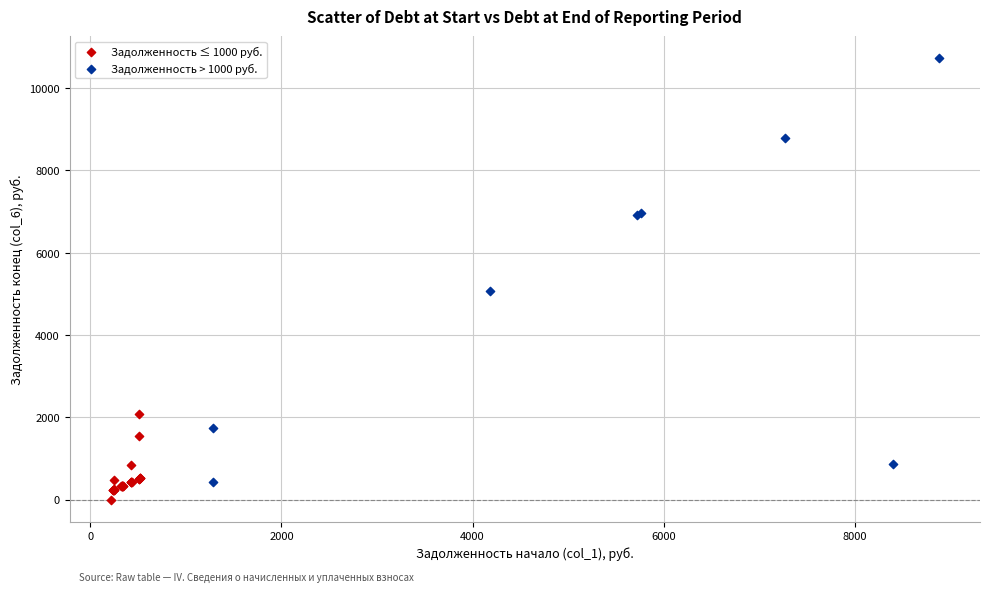

Which series reaches the minimum Y coordinate?

Задолженность ≤ 1000 руб.